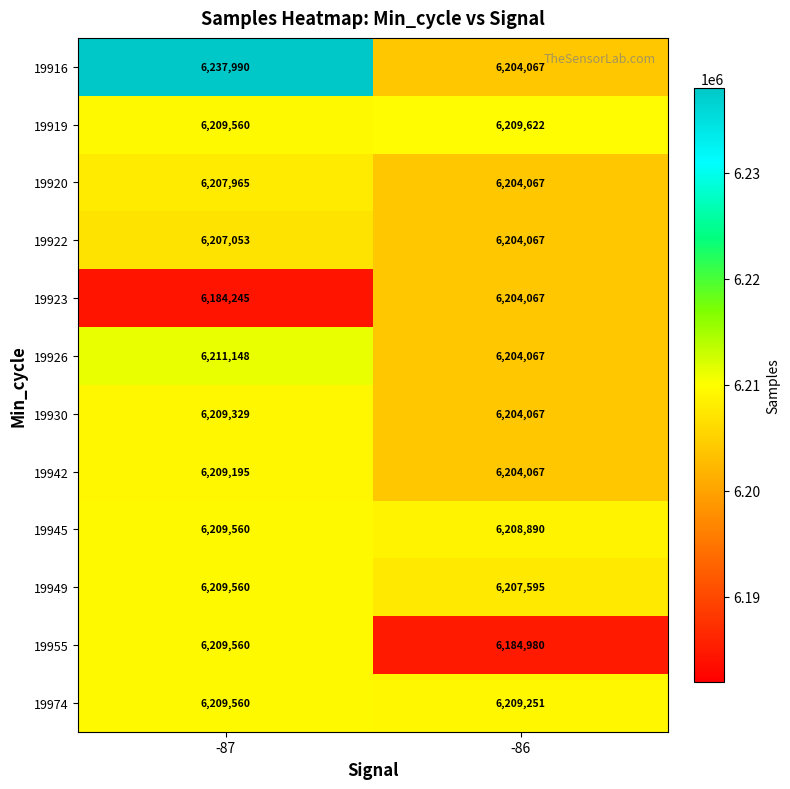

Which series has the largest total across all categories?

19916